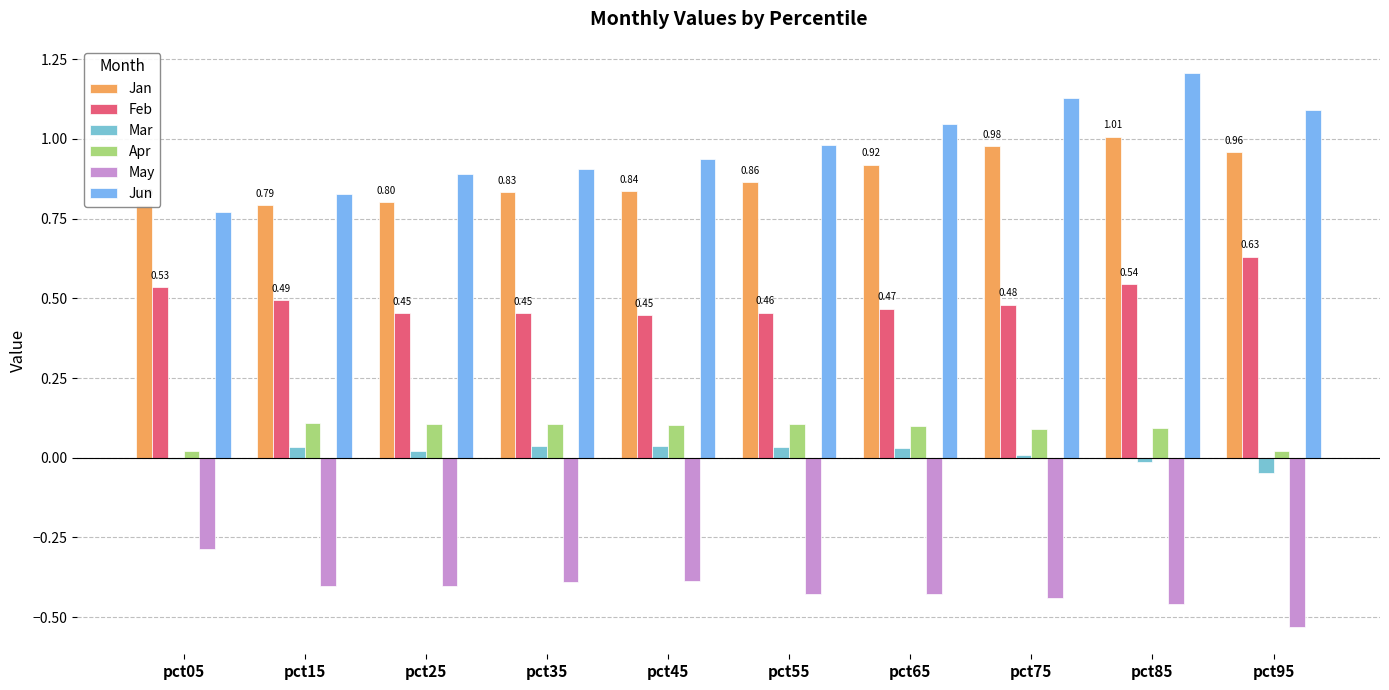

Is it true that Jun equals 0.6 at pct65?

False